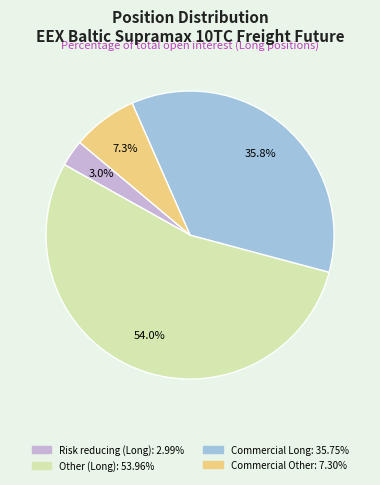

Approximately how many times larger is the value at Other (Long) compared to Risk reducing (Long)?

18.0